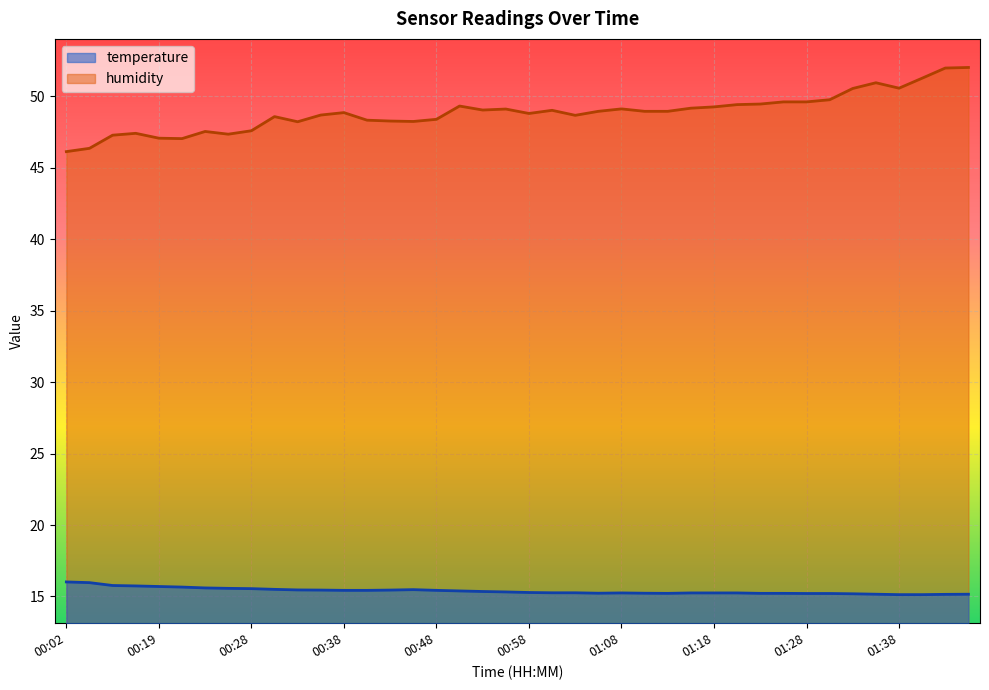

Rank the categories by humidity value from lowest to highest.

00:02, 00:04, 00:21, 00:19, 00:14, 00:26, 00:16, 00:23, 00:28, 00:33, 00:45, 00:43, 00:41, 00:48, 00:31, 01:03, 00:36, 00:58, 00:38, 01:05, 01:11, 01:13, 01:00, 00:53, 00:55, 01:08, 01:16, 01:18, 00:50, 01:21, 01:23, 01:26, 01:28, 01:31, 01:33, 01:38, 01:36, 01:41, 01:43, 01:46